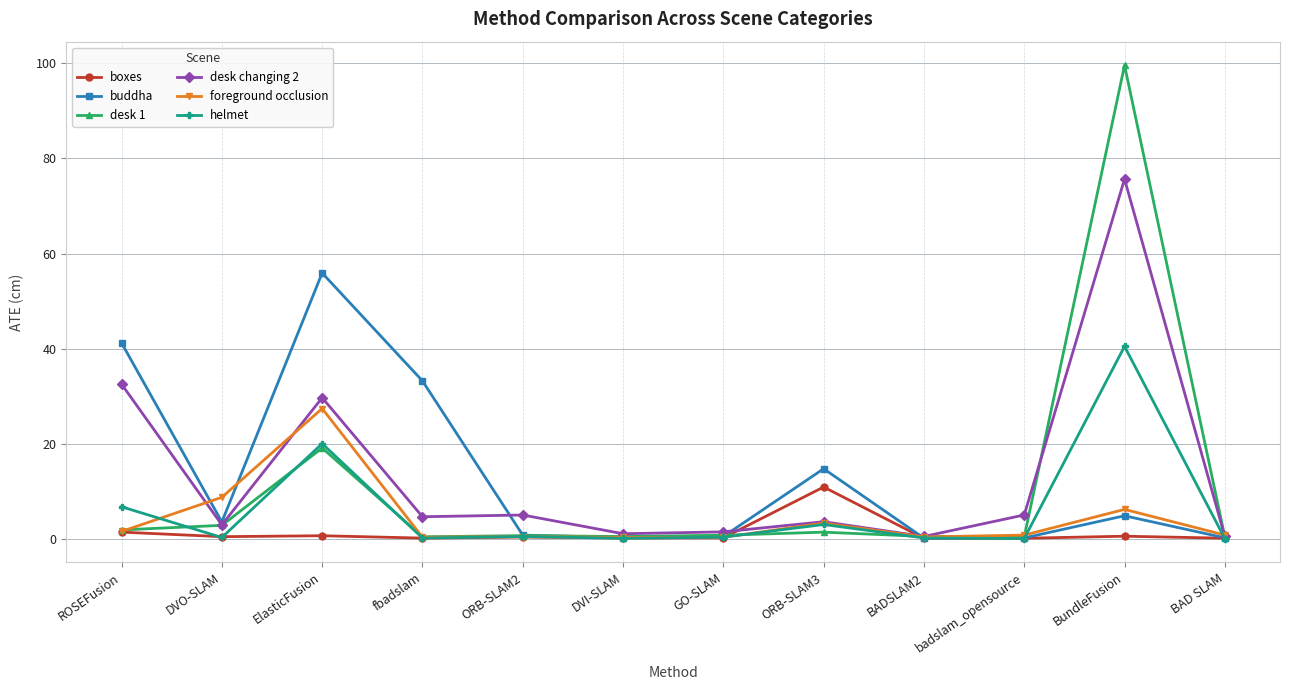

Between ORB-SLAM3 and BADSLAM2, which series saw the biggest shift?

buddha